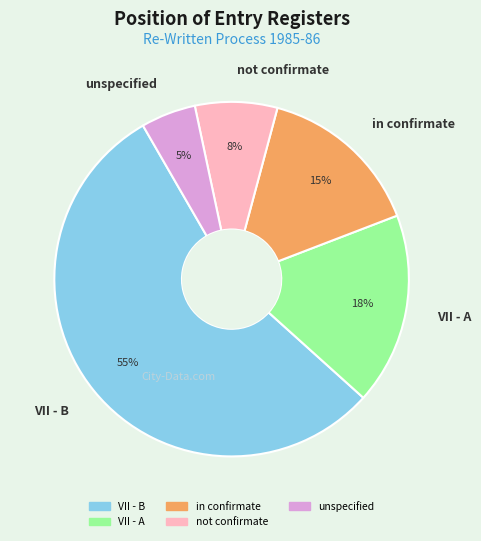

To the nearest percent, what portion does not confirmate represent?

8%